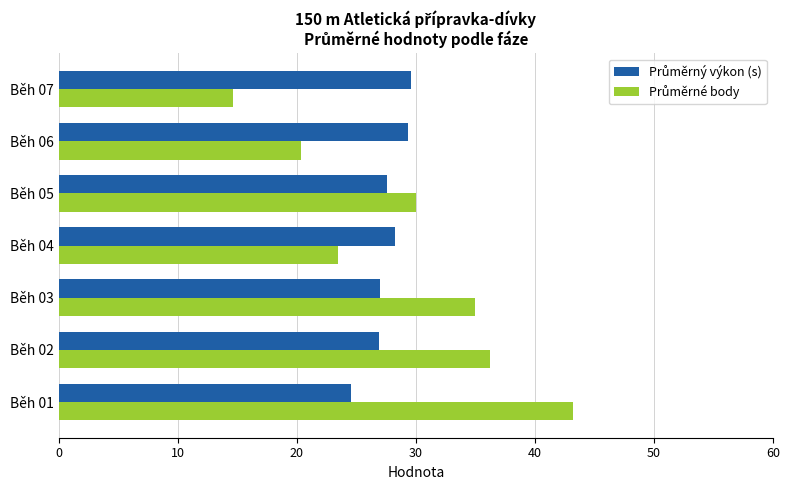

What is the difference between the highest and lowest values at Běh 03?

8.0